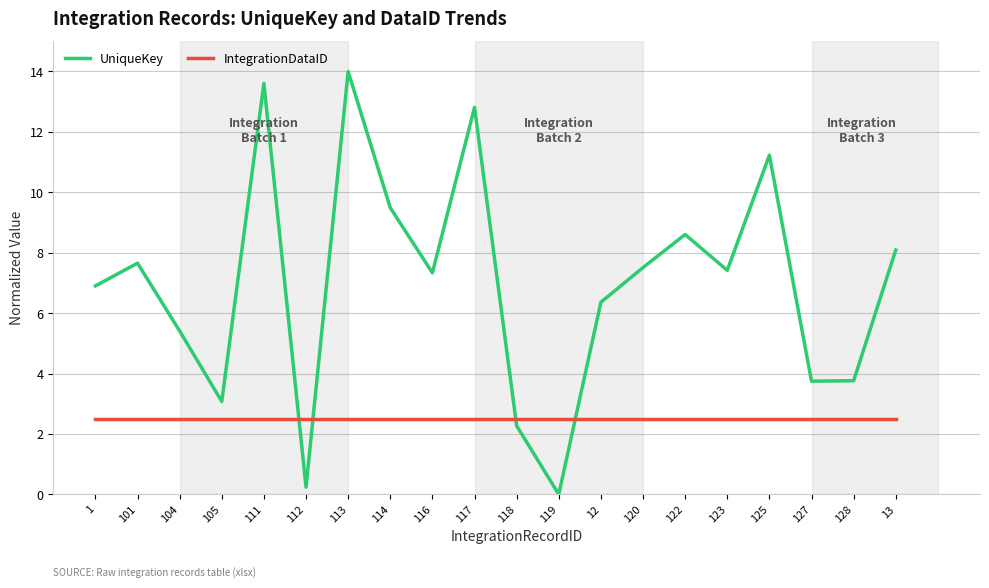

How many series are shown in this chart?

2